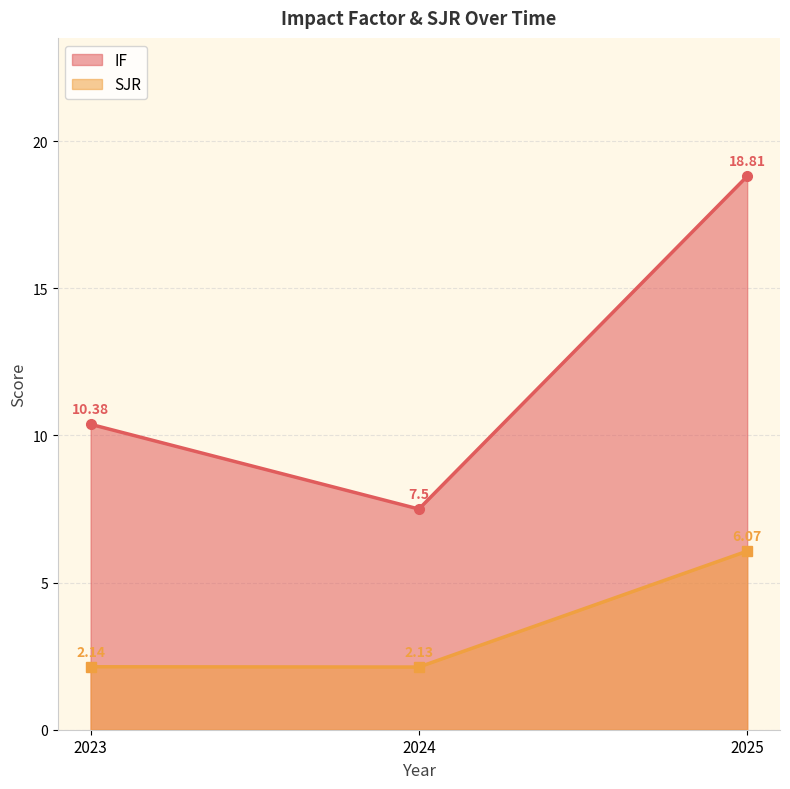

What is the minimum value shown in the chart?

2.1